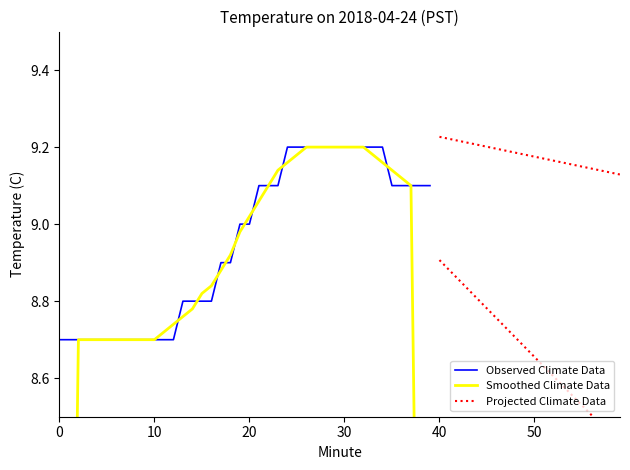

Approximately how many times larger is the value at 22 compared to 29?

1.0